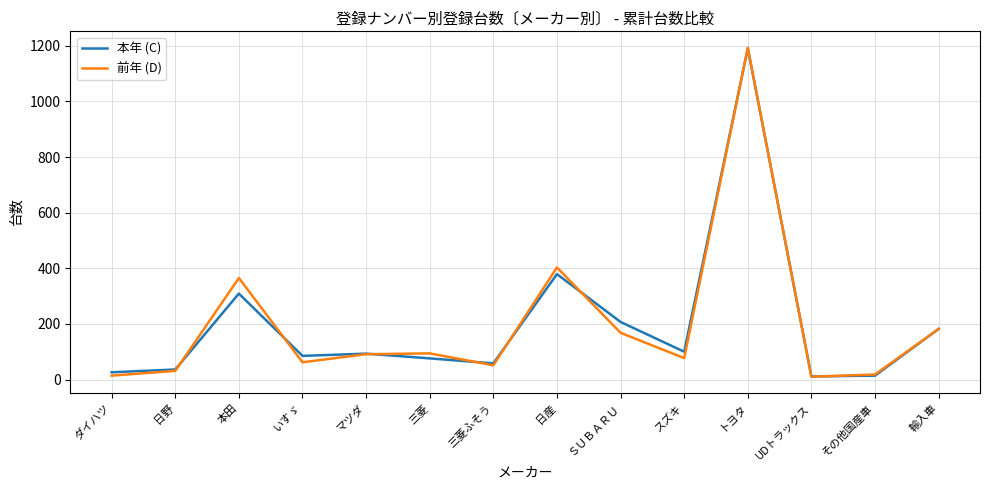

At which category is the sum across all series the highest?

トヨタ